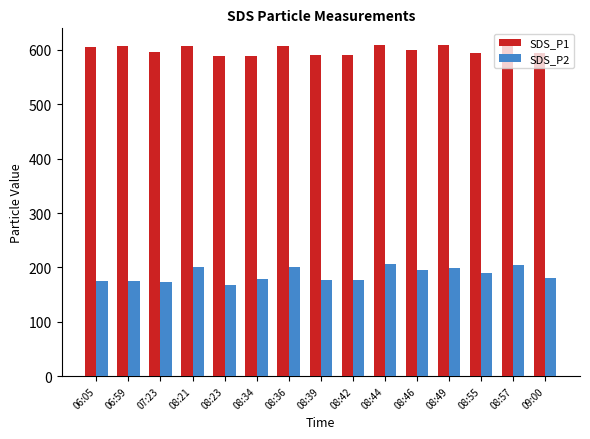

What is the sum of the SDS_P1 values at 06:59 and 08:46?

1208.5